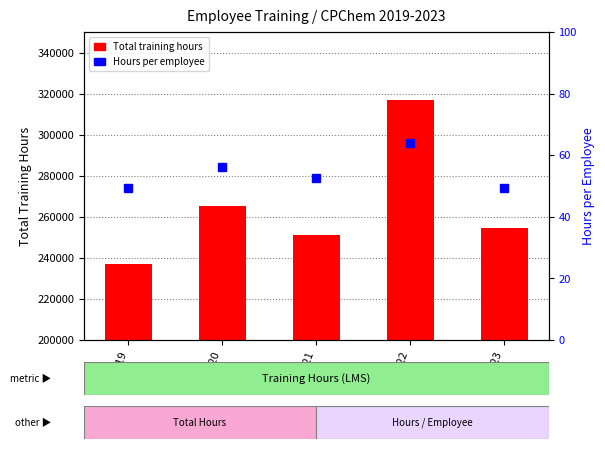

What is the highest value of the Hours per employee series?

63.8